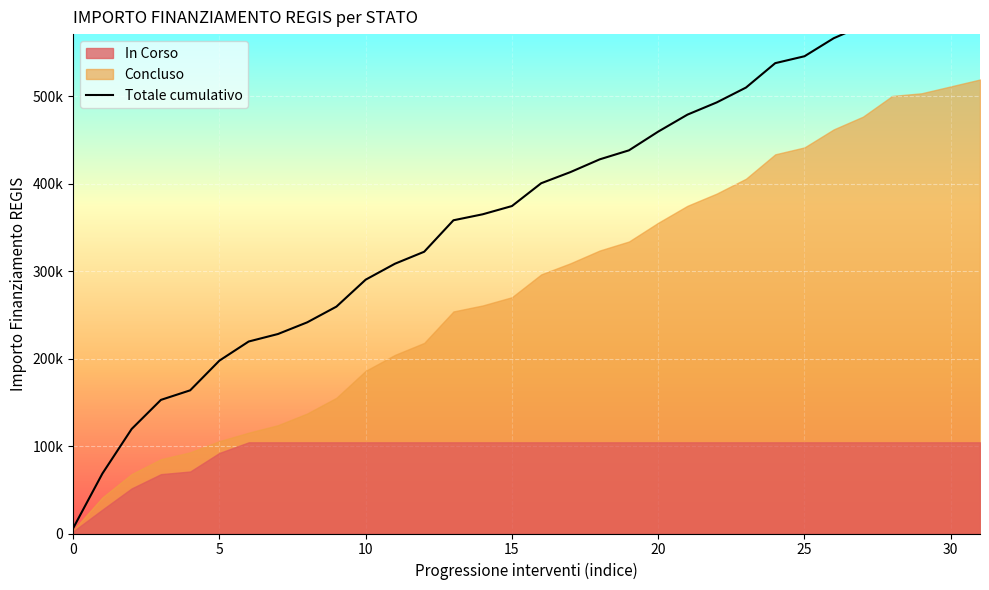

At which label does the data first exceed 400701?

17